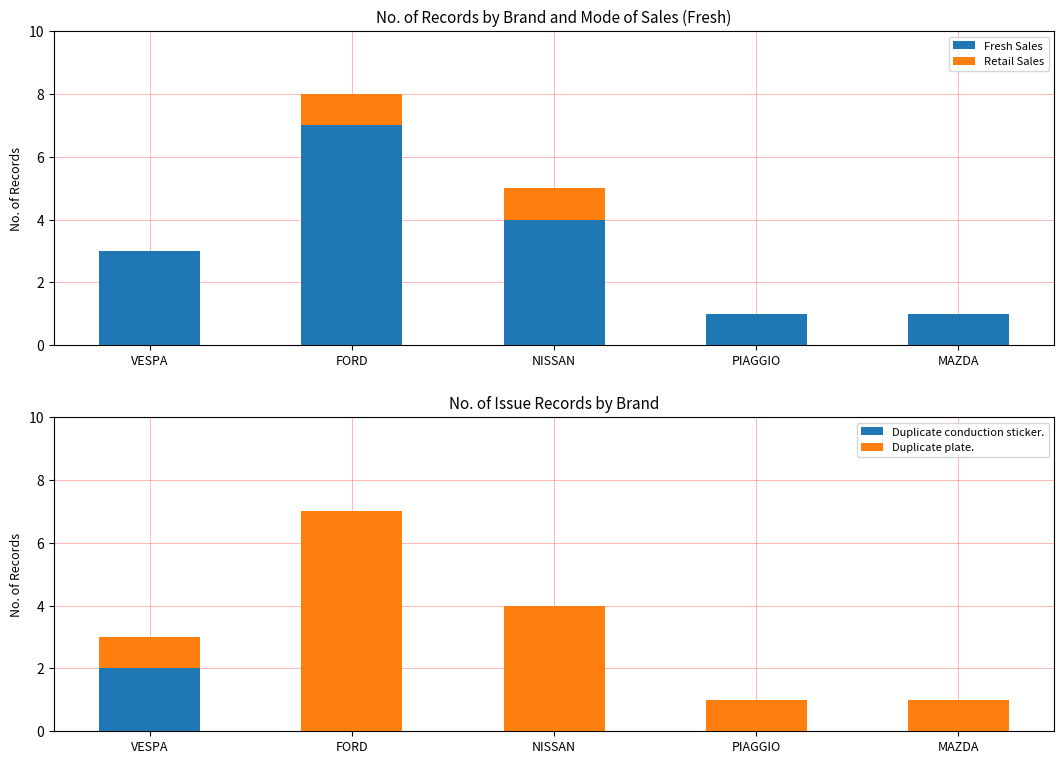

Rank the series by their maximum value, from lowest to highest.

Retail Sales, Duplicate conduction sticker., Fresh Sales, Duplicate plate.